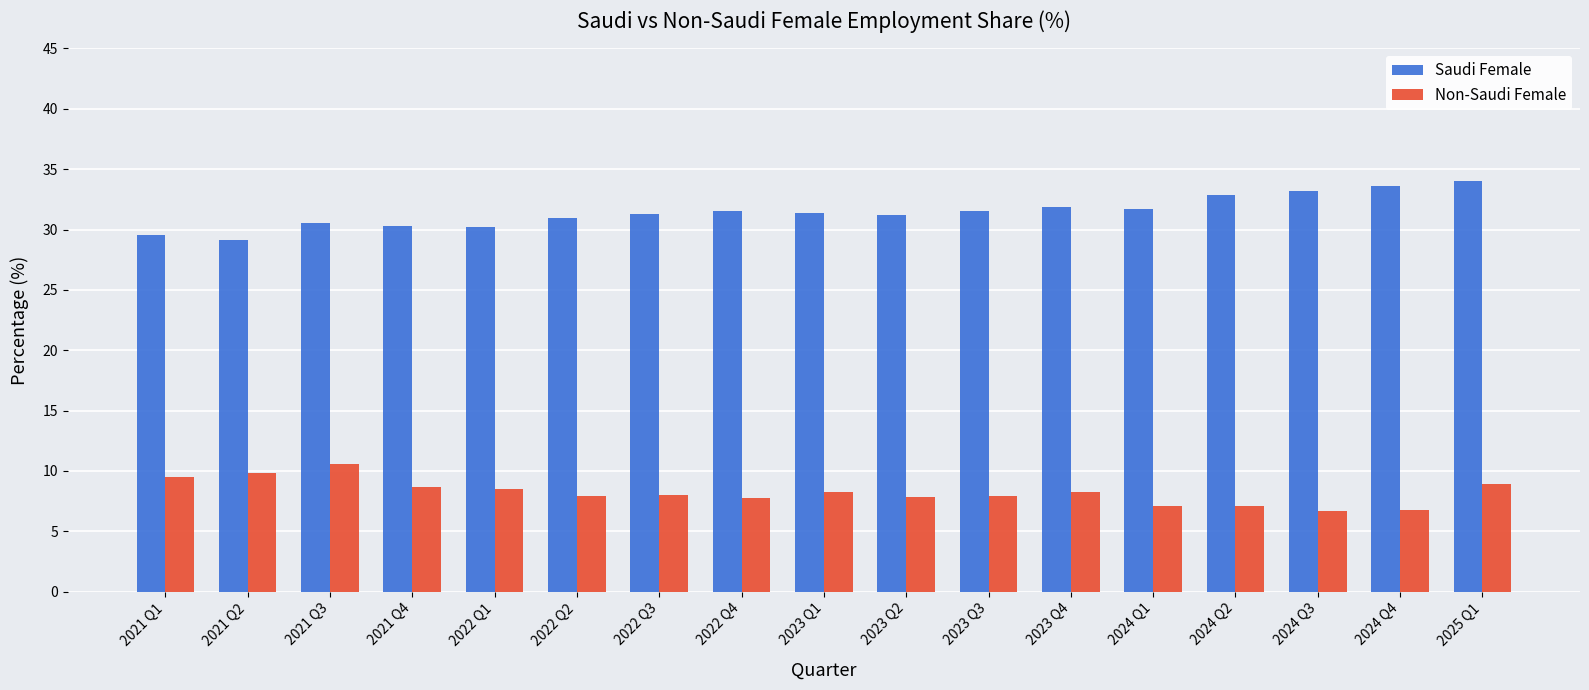

True or false: Saudi Female has a value of 19.1 at 2024 Q4.

False